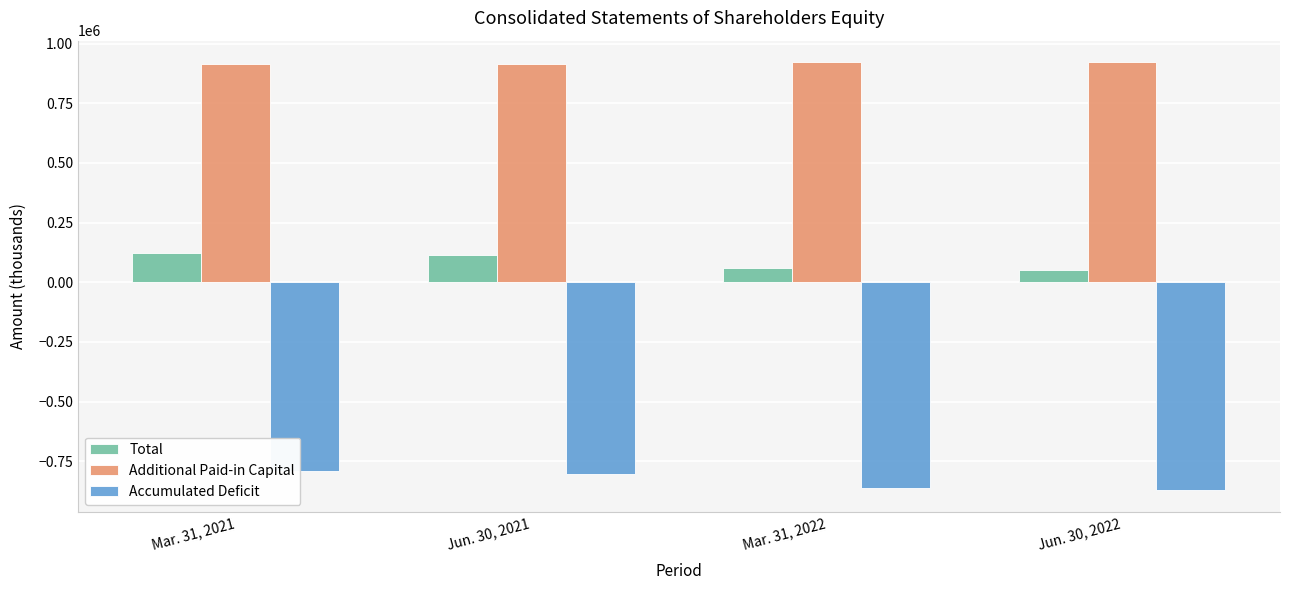

What is the label of the 3rd bar from the left?

Mar. 31, 2022